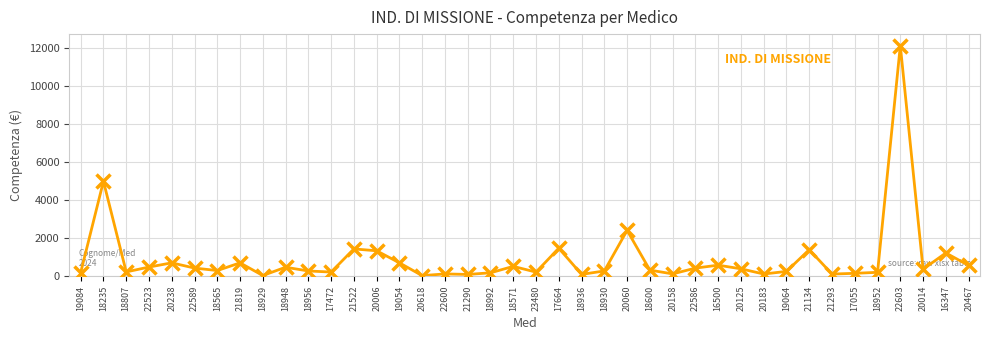

Between 18929 and 18600, which is larger?

18600